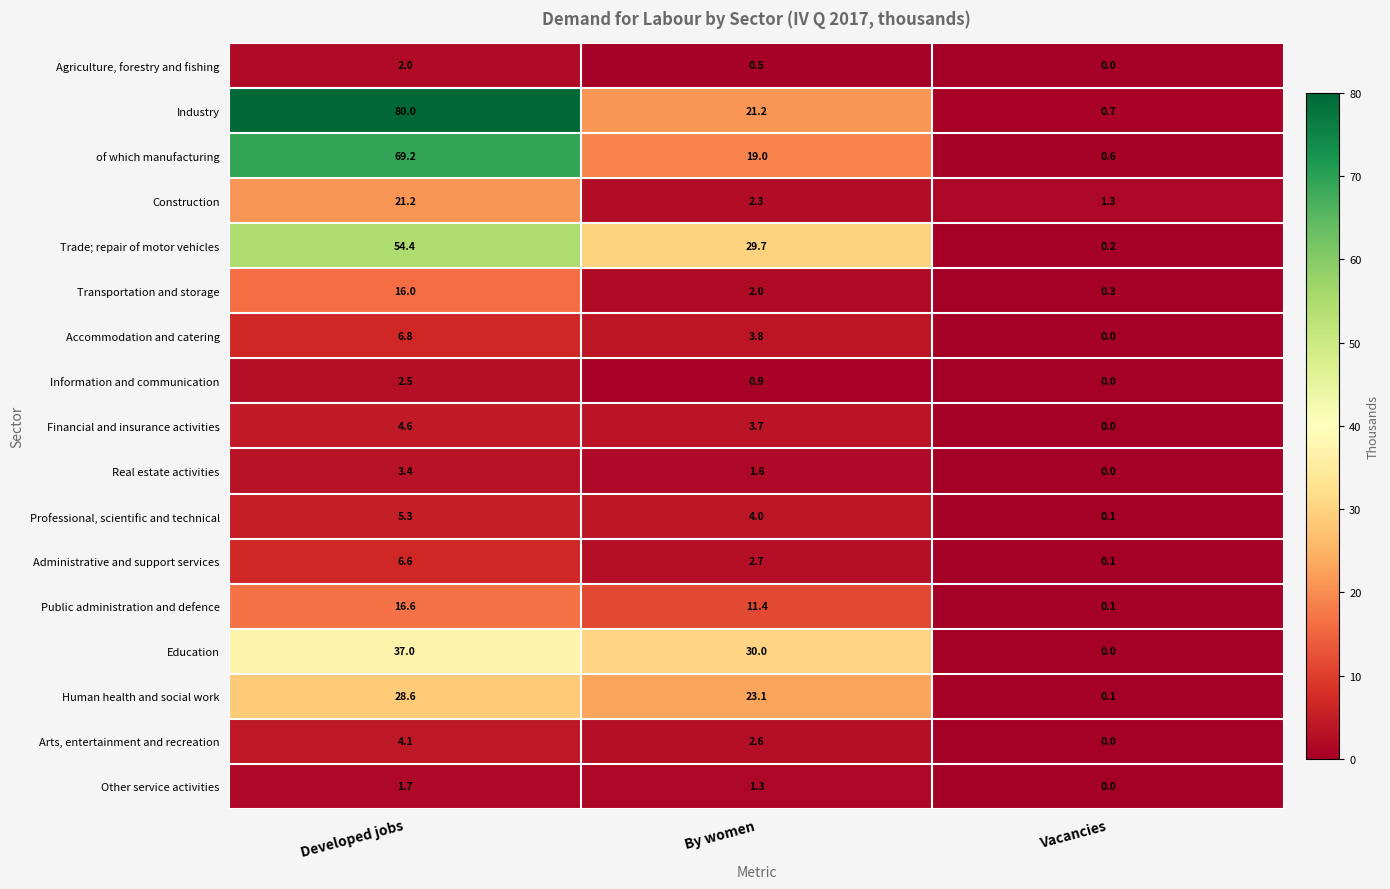

At which label does Industry first exceed 21?

Developed jobs